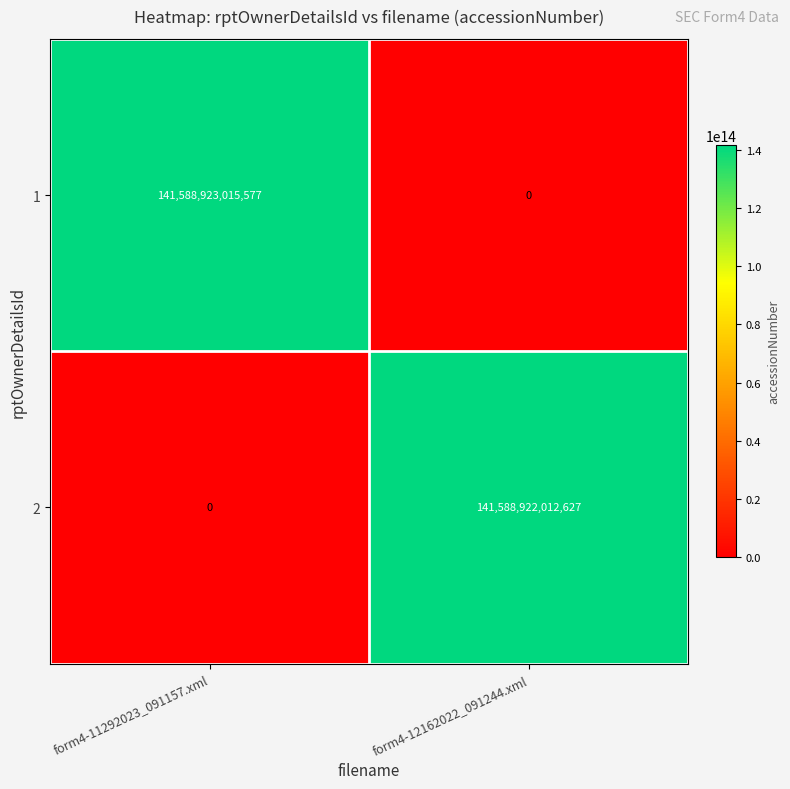

Rank the series by their average value, from lowest to highest.

2, 1